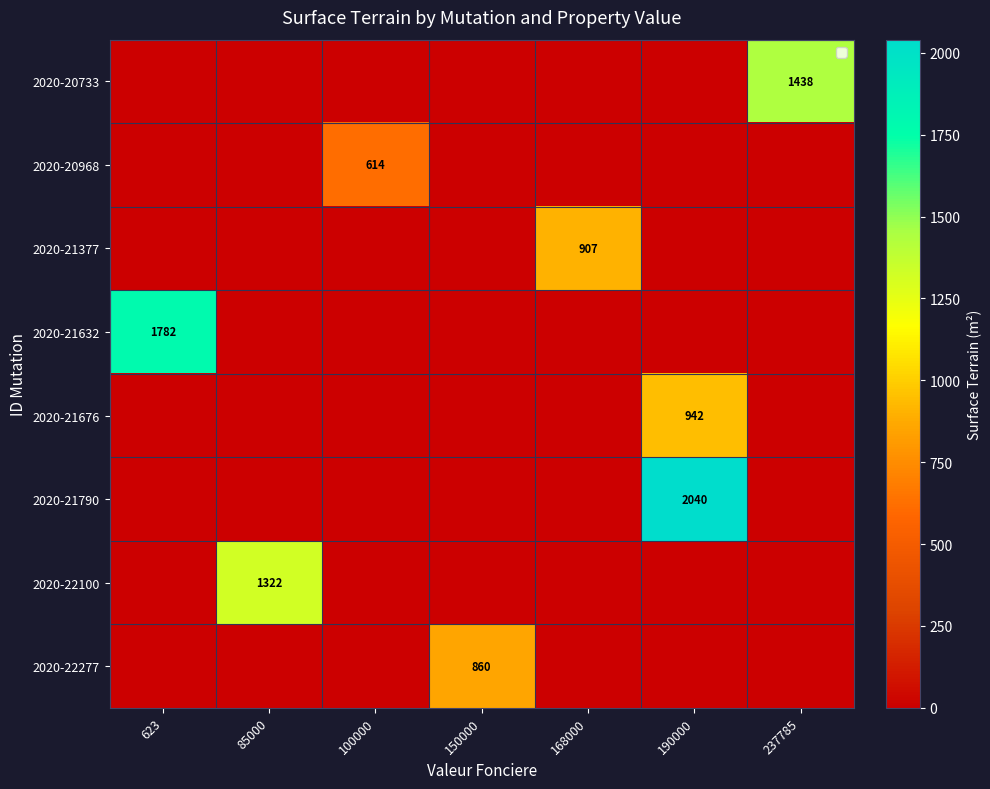

Is it true that 2020-21676 equals 1439 at 190000?

False